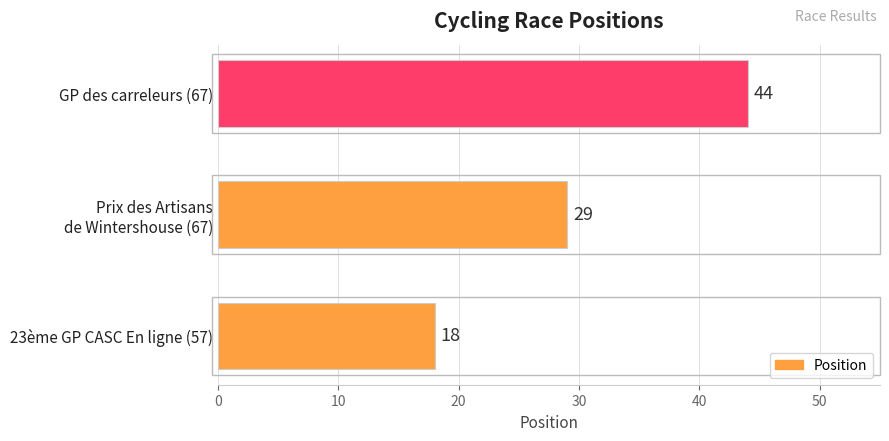

Is it true that the value at 23ème GP CASC En ligne (57) is 18?

True